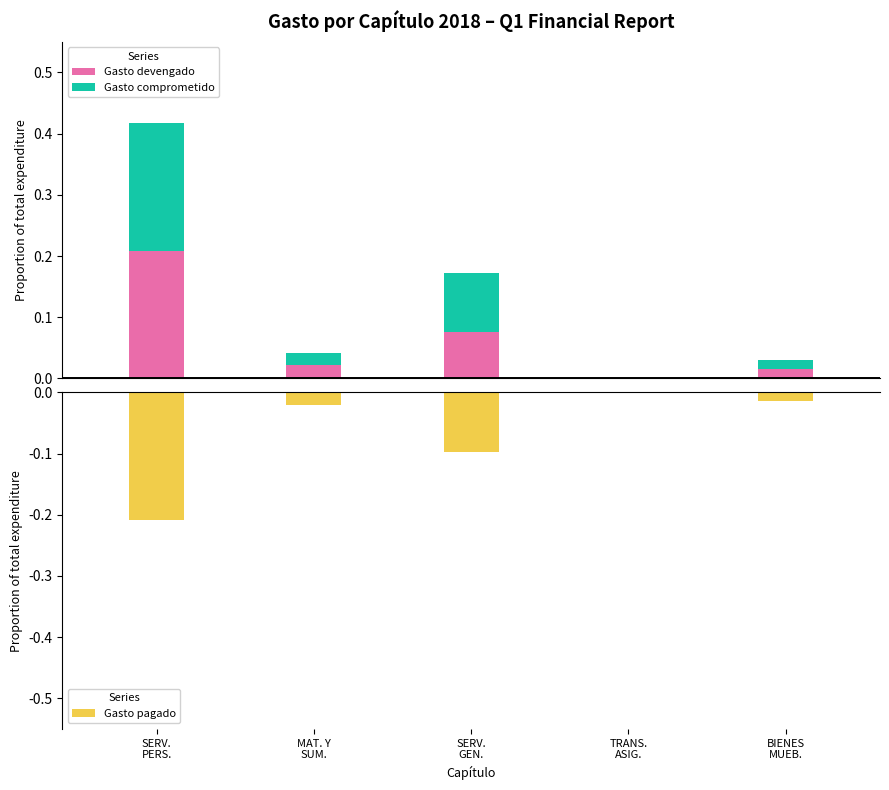

The value of Gasto pagado at BIENES
MUEB. is -0.0. True or false?

False